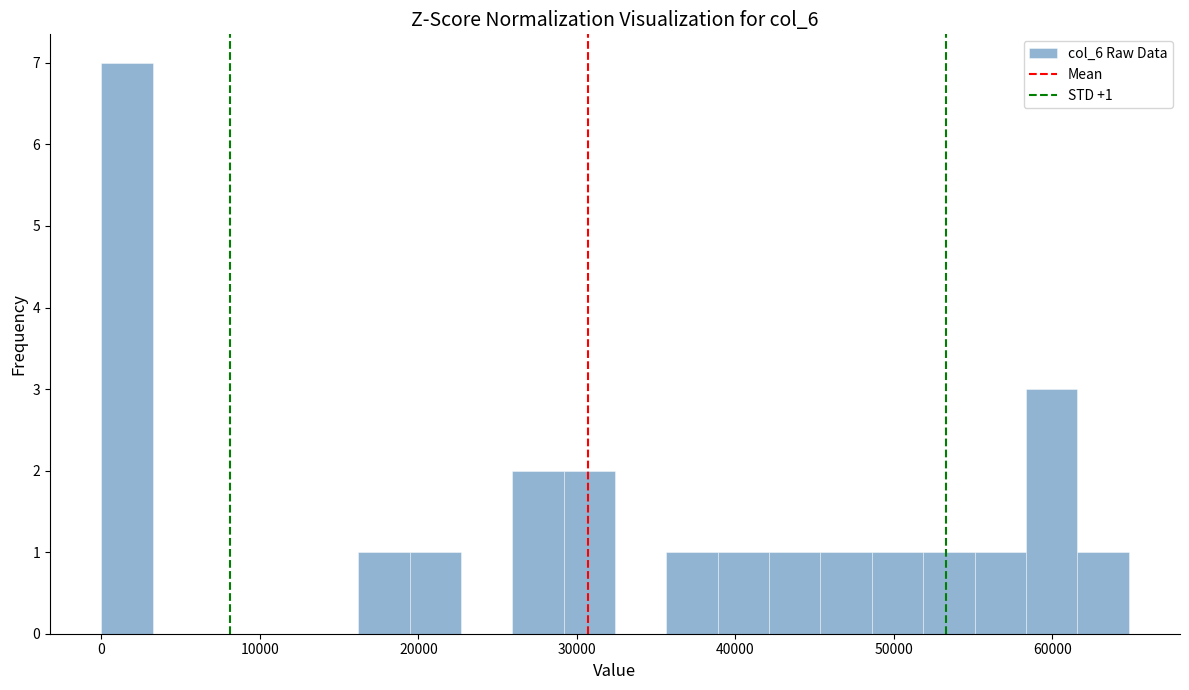

Read against the x-axis, roughly where is the centre of the tallest bar?

2000